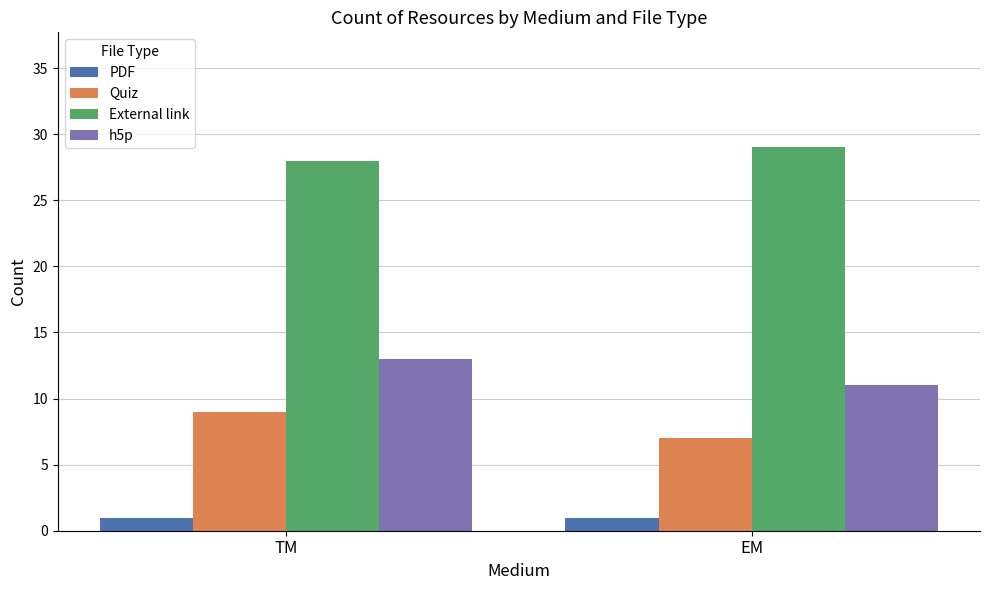

At which category is the sum across all series the highest?

TM